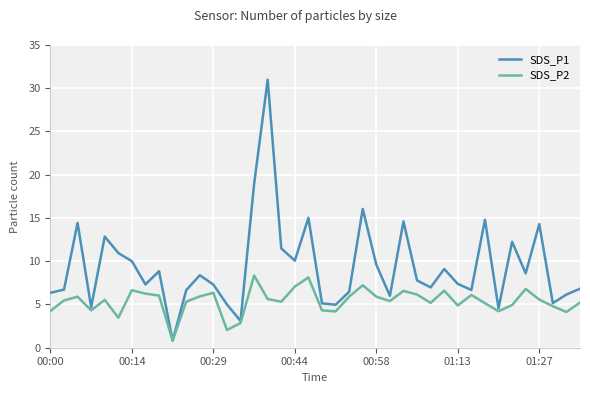

What is the maximum value for SDS_P1?

31.0